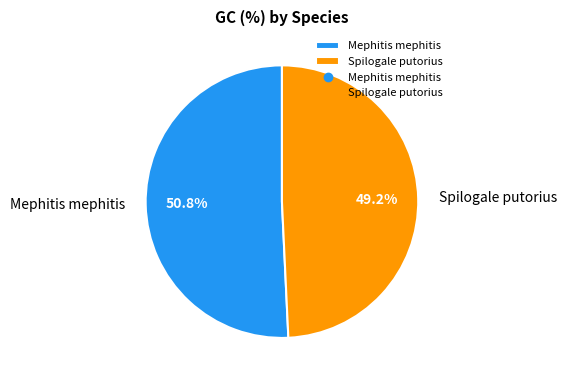

Do Mephitis mephitis and Spilogale putorius together represent more than half of the pie?

Yes